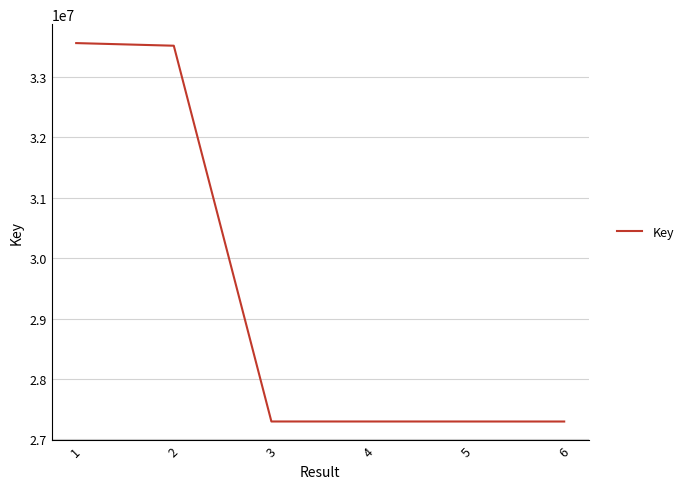

Where does the data first go above 27295936?

1